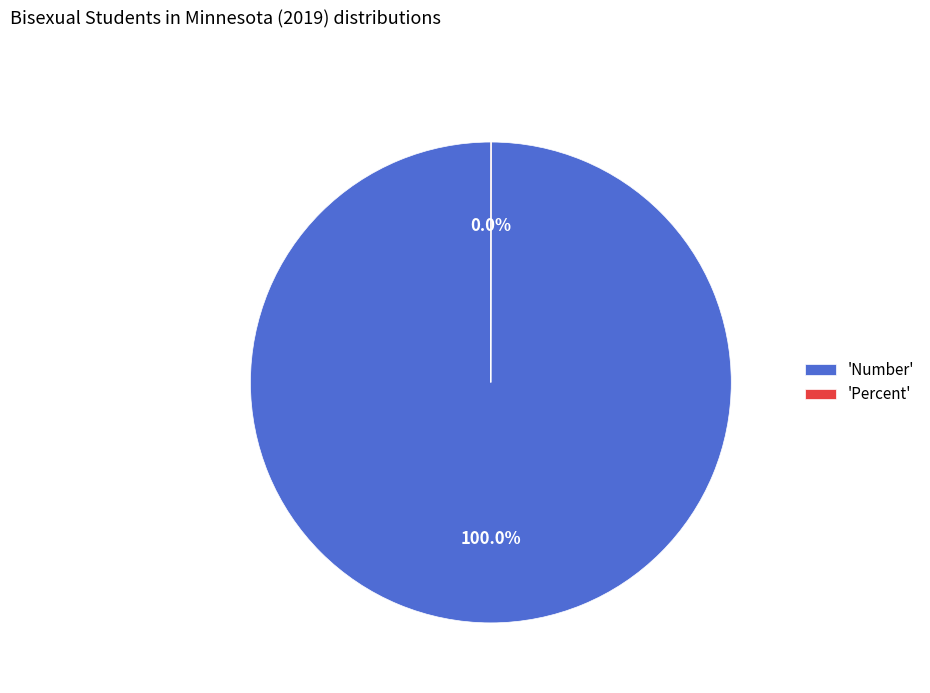

Which slice is the largest?

'Number'